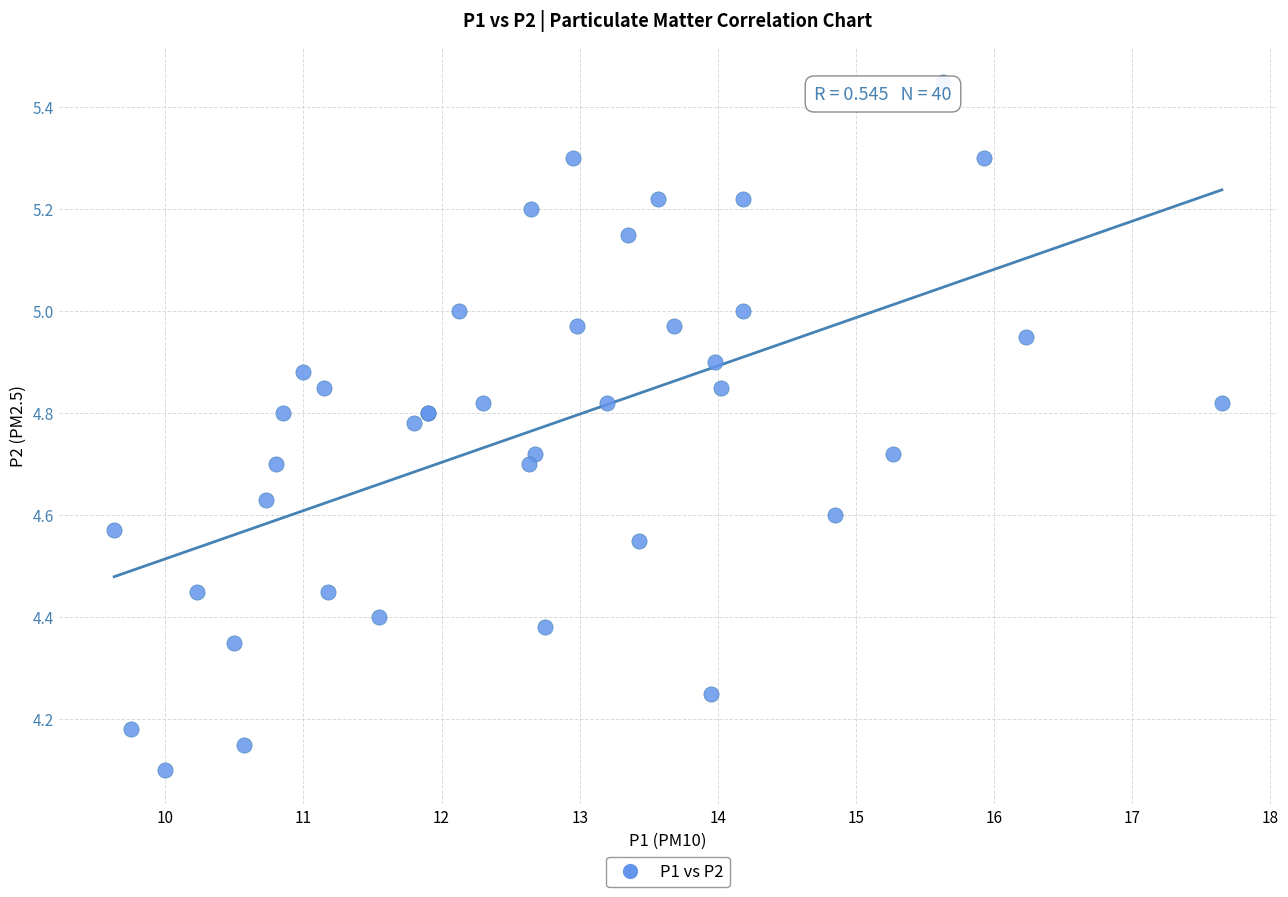

What Y value in the scatter plot is closest to 4?

4.1